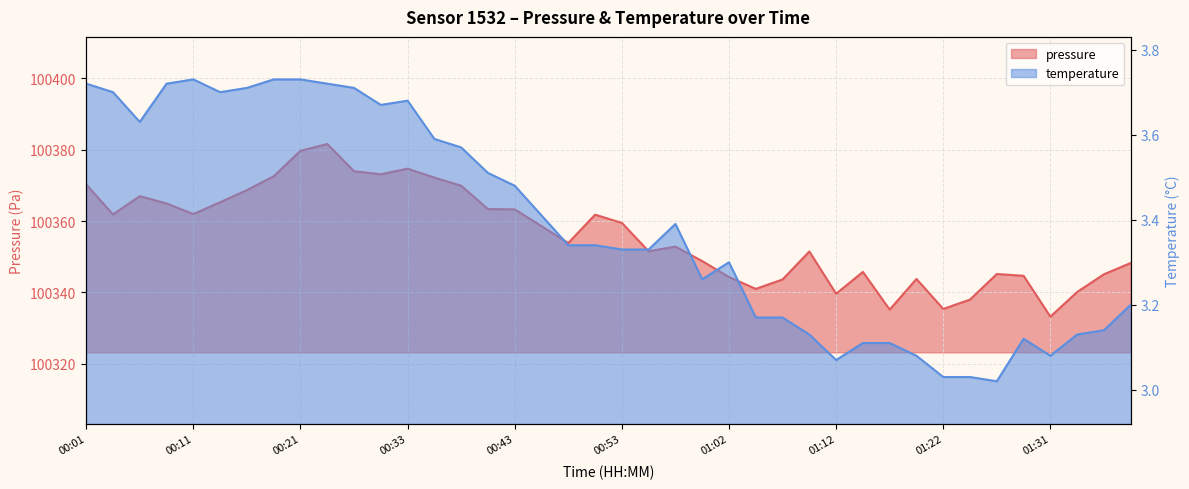

Which series has the largest total across all categories?

pressure